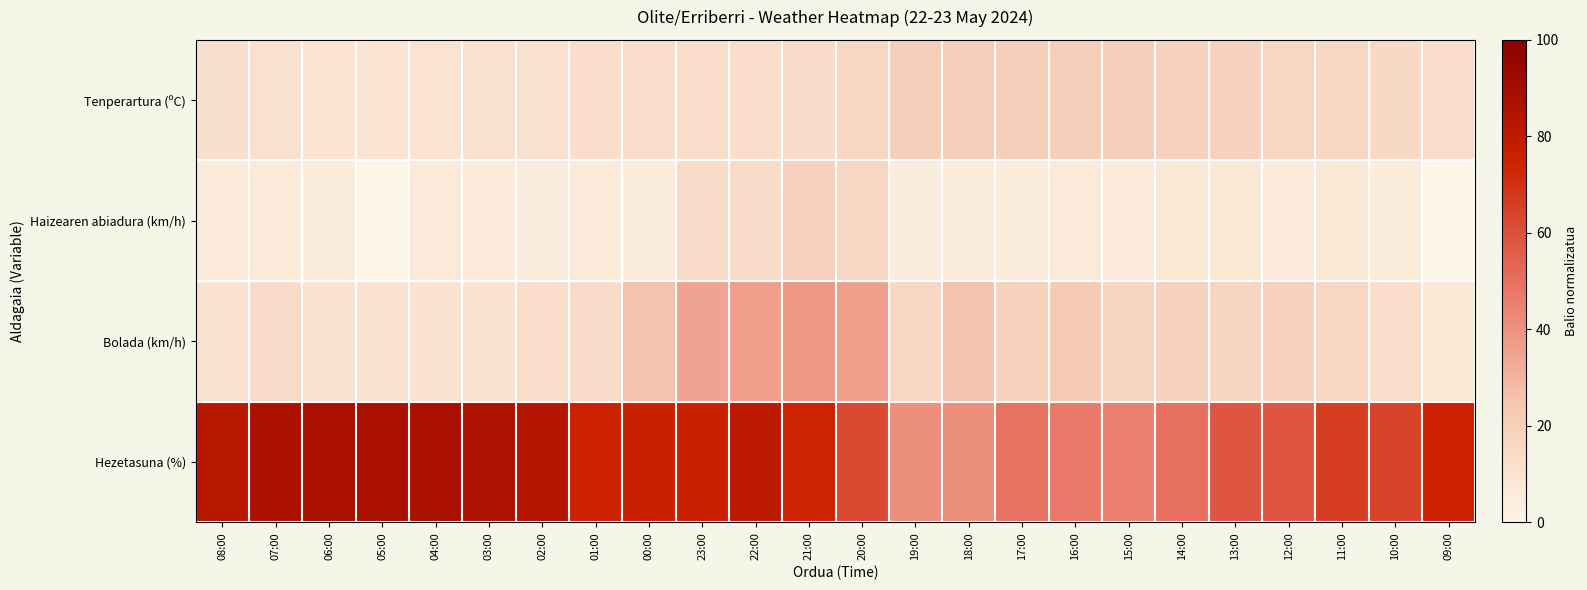

List the series in order of their peak value, lowest first.

Haizearen abiadura (km/h), Tenperartura (ºC), Bolada (km/h), Hezetasuna (%)